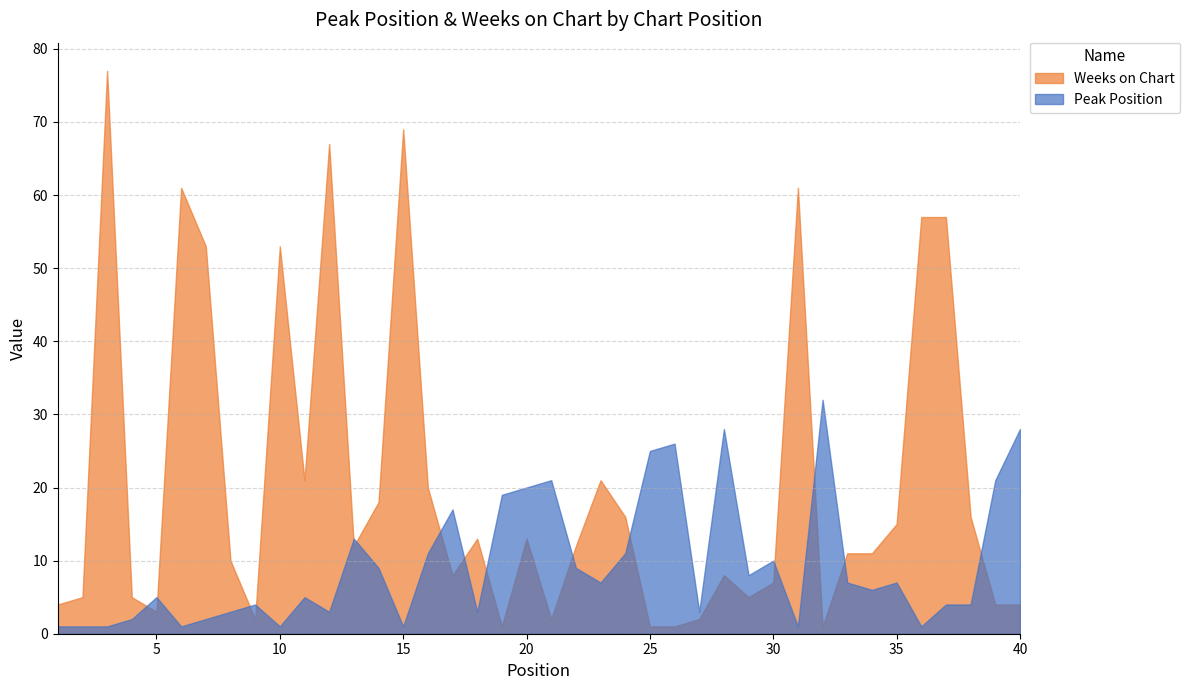

What is the value of the Peak Position point at the 34th from the left?

6